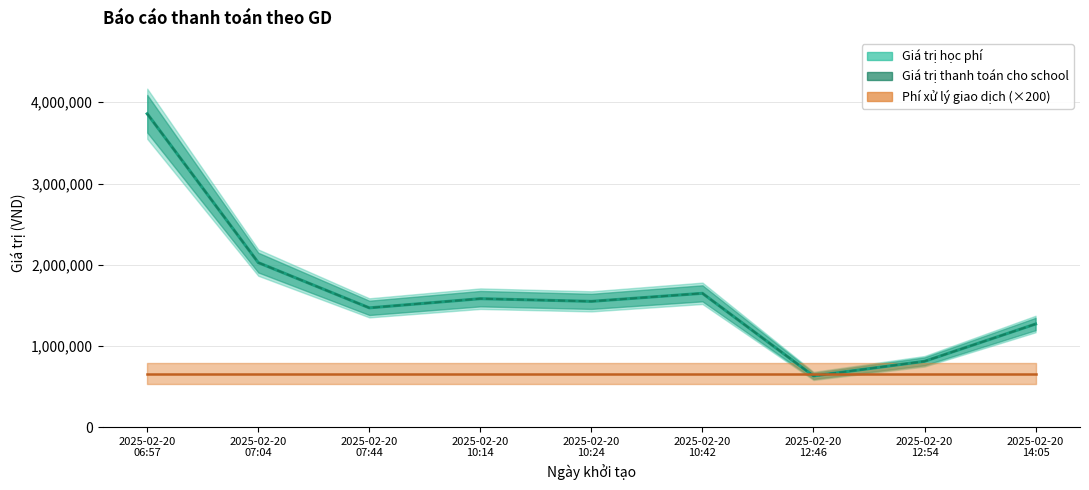

What are all the series names shown in the legend?

Giá trị học phí, Giá trị thanh toán cho school, Phí xử lý giao dịch (×200)